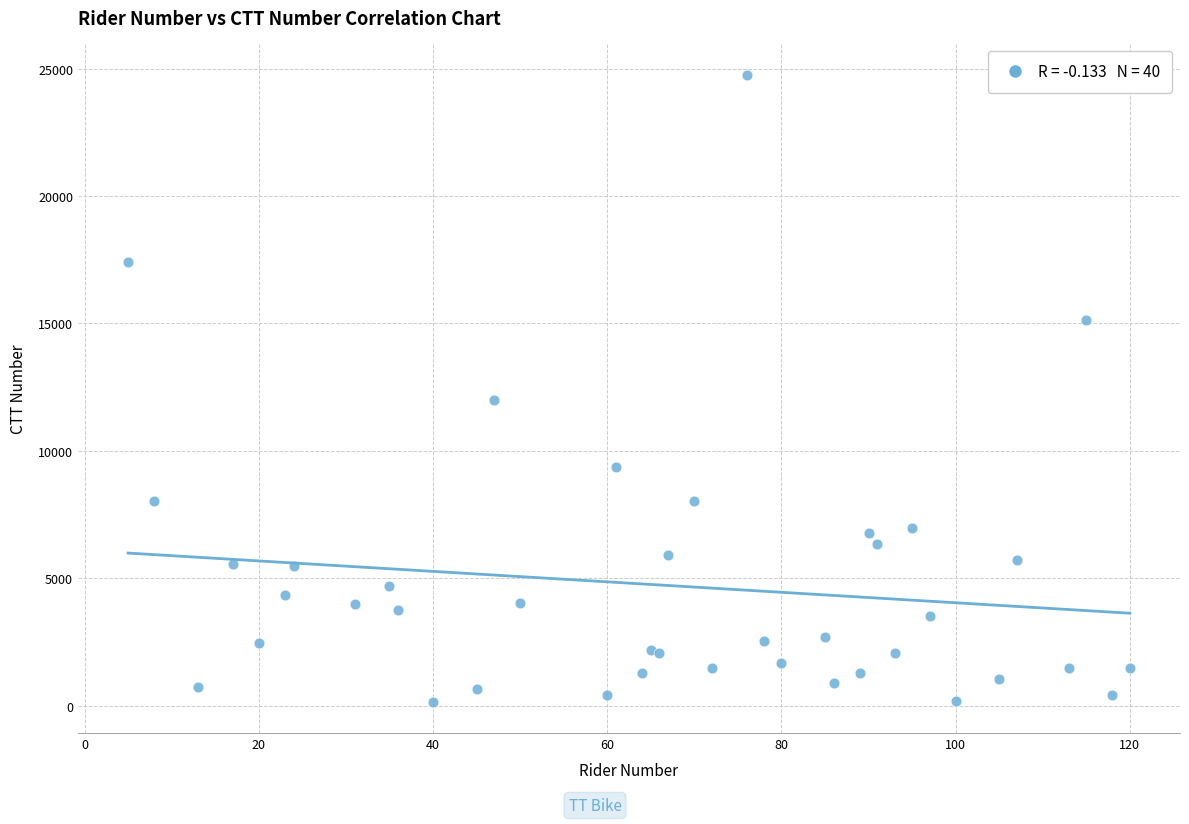

What Y value in the scatter plot is closest to 12455?

11984